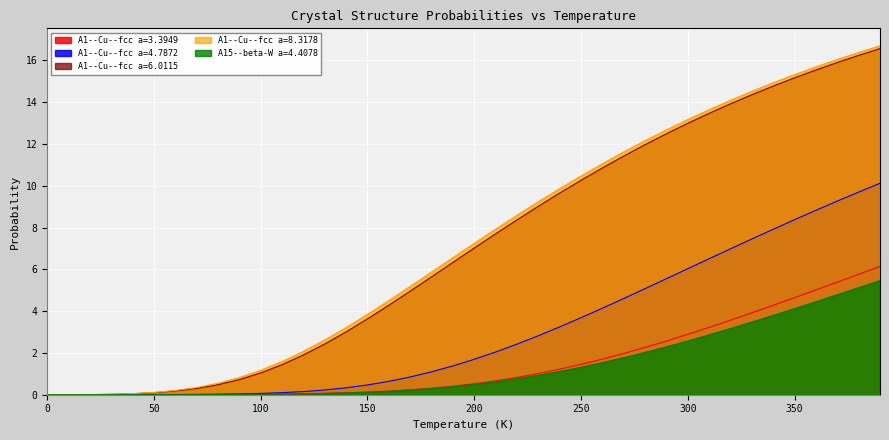

Reading left to right, what are all the values shown in this chart?

A1--Cu--fcc a=3.3949: 0.0	0.0	0.0	0.0	0.0	0.0	0.0	0.0	0.0	0.0	0.0	0.0	0.0	0.1	0.1	0.1	0.2	0.2	0.3	0.4	0.5	0.7	0.8	1.0	1.2	1.5	1.7	2.0	2.3	2.6	2.9	3.2	3.6	3.9	4.3	4.6	5.0	5.4	5.8	6.1
A1--Cu--fcc a=4.7872: 0.0	0.0	0.0	0.0	0.0	0.0	0.0	0.0	0.0	0.0	0.1	0.1	0.2	0.2	0.3	0.5	0.6	0.8	1.1	1.4	1.7	2.0	2.4	2.8	3.2	3.7	4.1	4.6	5.1	5.6	6.0	6.5	7.0	7.5	7.9	8.4	8.8	9.3	9.7	10.1
A1--Cu--fcc a=6.0115: 0.0	0.0	0.0	0.0	0.0	0.1	0.2	0.3	0.5	0.7	1.0	1.4	1.9	2.4	3.0	3.6	4.3	5.0	5.6	6.3	7.0	7.7	8.4	9.0	9.6	10.3	10.9	11.4	12.0	12.5	13.0	13.5	13.9	14.4	14.8	15.2	15.5	15.9	16.2	16.6
A1--Cu--fcc a=8.3178: 0.0	0.0	0.0	0.0	0.1	0.1	0.2	0.3	0.5	0.8	1.2	1.6	2.1	2.6	3.2	3.8	4.5	5.2	5.9	6.6	7.2	7.9	8.6	9.2	9.9	10.5	11.1	11.6	12.2	12.7	13.2	13.6	14.1	14.5	14.9	15.3	15.7	16.0	16.4	16.7
A15--beta-W a=4.4078: 0.0	0.0	0.0	0.0	0.0	0.0	0.0	0.0	0.0	0.0	0.0	0.0	0.0	0.1	0.1	0.1	0.2	0.2	0.3	0.4	0.5	0.6	0.8	0.9	1.1	1.3	1.5	1.8	2.0	2.3	2.6	2.9	3.2	3.5	3.8	4.1	4.5	4.8	5.1	5.5